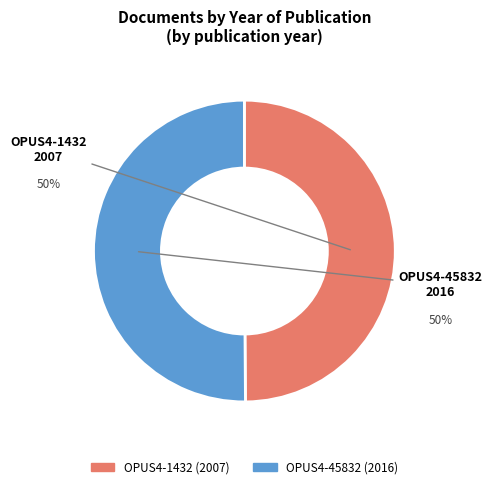

What is the ratio of the value at OPUS4-1432 (2007) to the value at OPUS4-45832 (2016)?

1.0